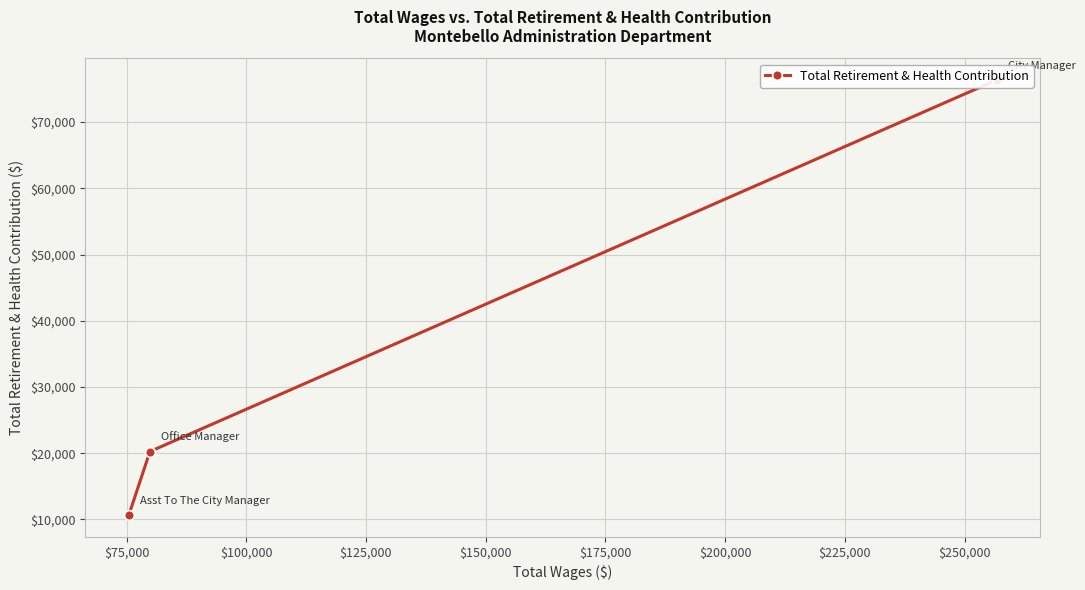

Where is the data nearest to the value 43501?

$75,000